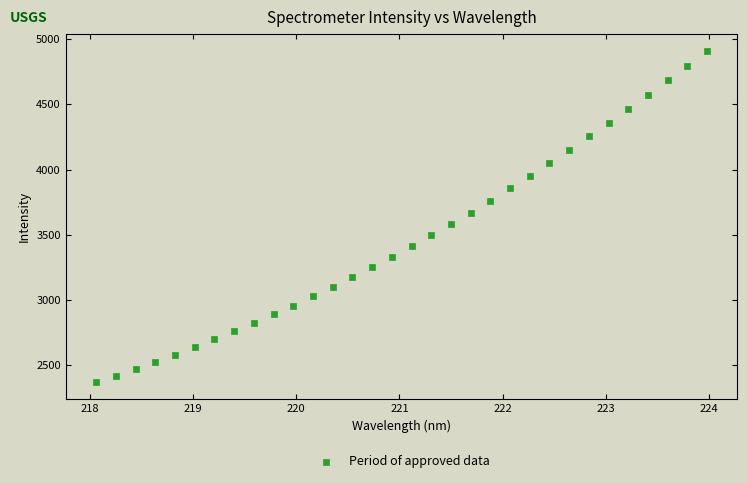

What is the range of Y values (max minus min)?

2546.1